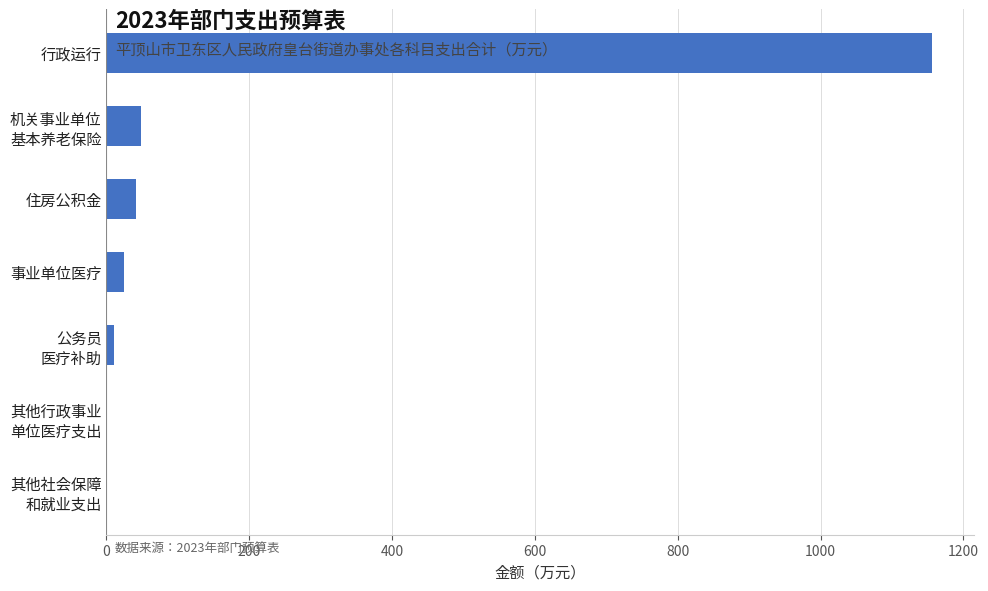

Which has a higher value, 住房公积金 or 行政运行?

行政运行